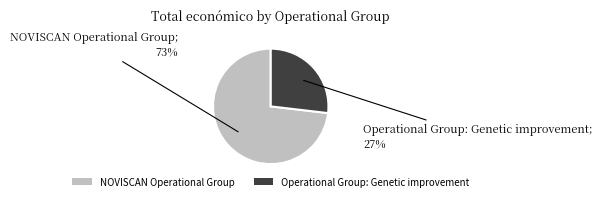

Does NOVISCAN Operational Group represent more than half of the total?

Yes